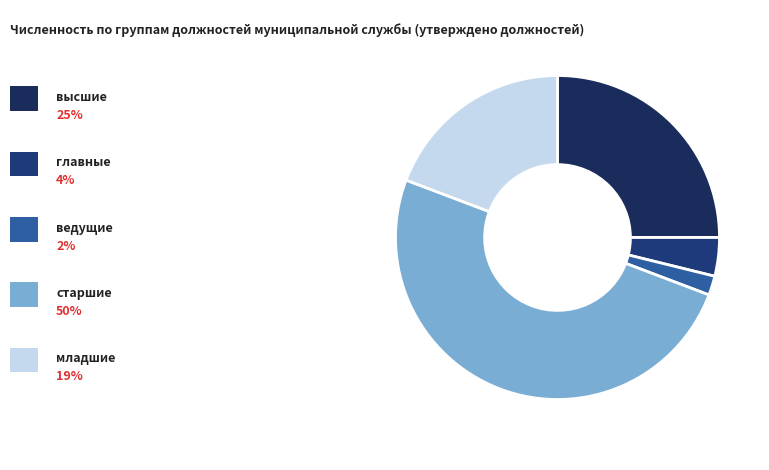

Does any single category account for the majority?

No